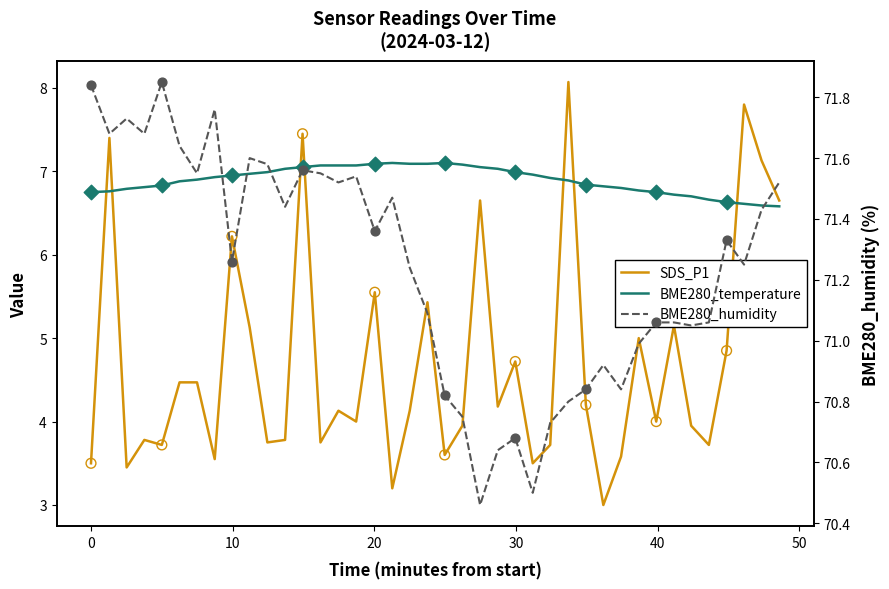

Which series contains the lowest Y value?

SDS_P1